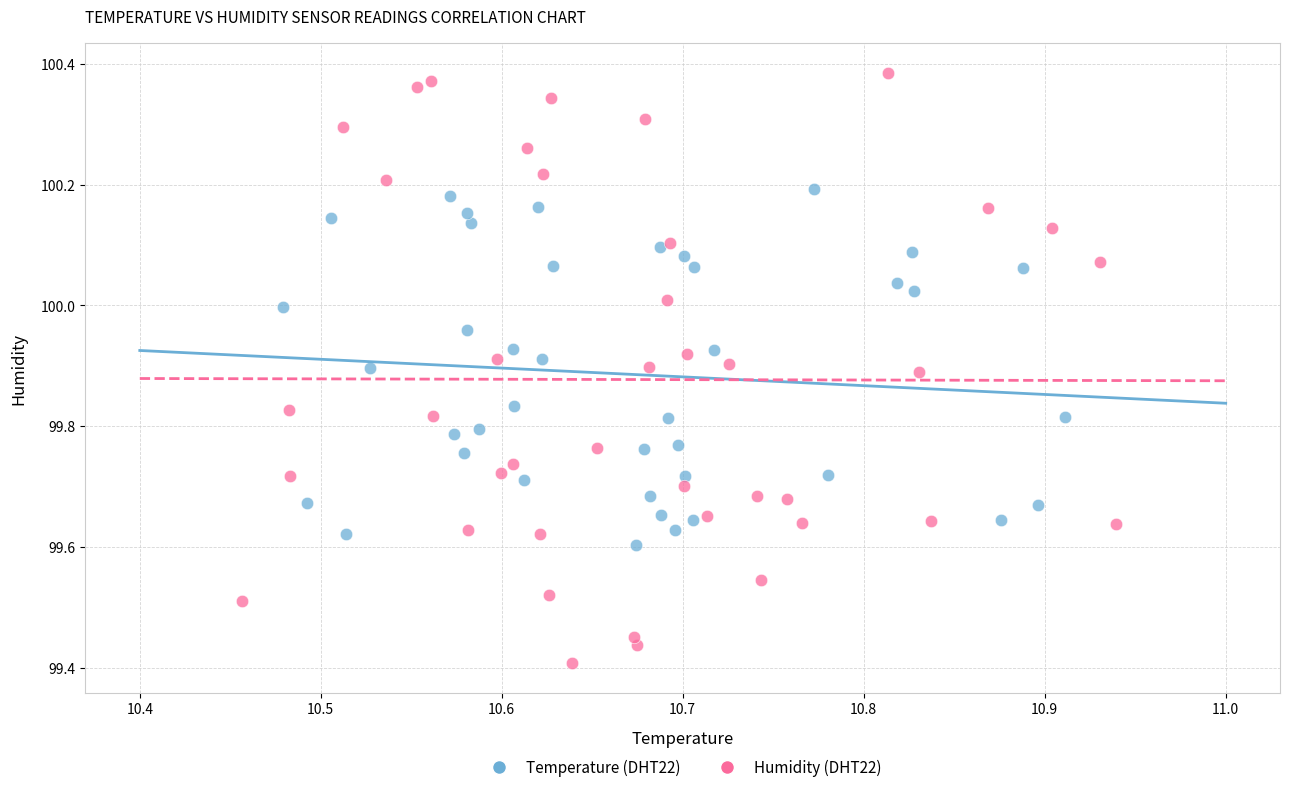

Which series has the widest spread of Y values?

Humidity (DHT22)